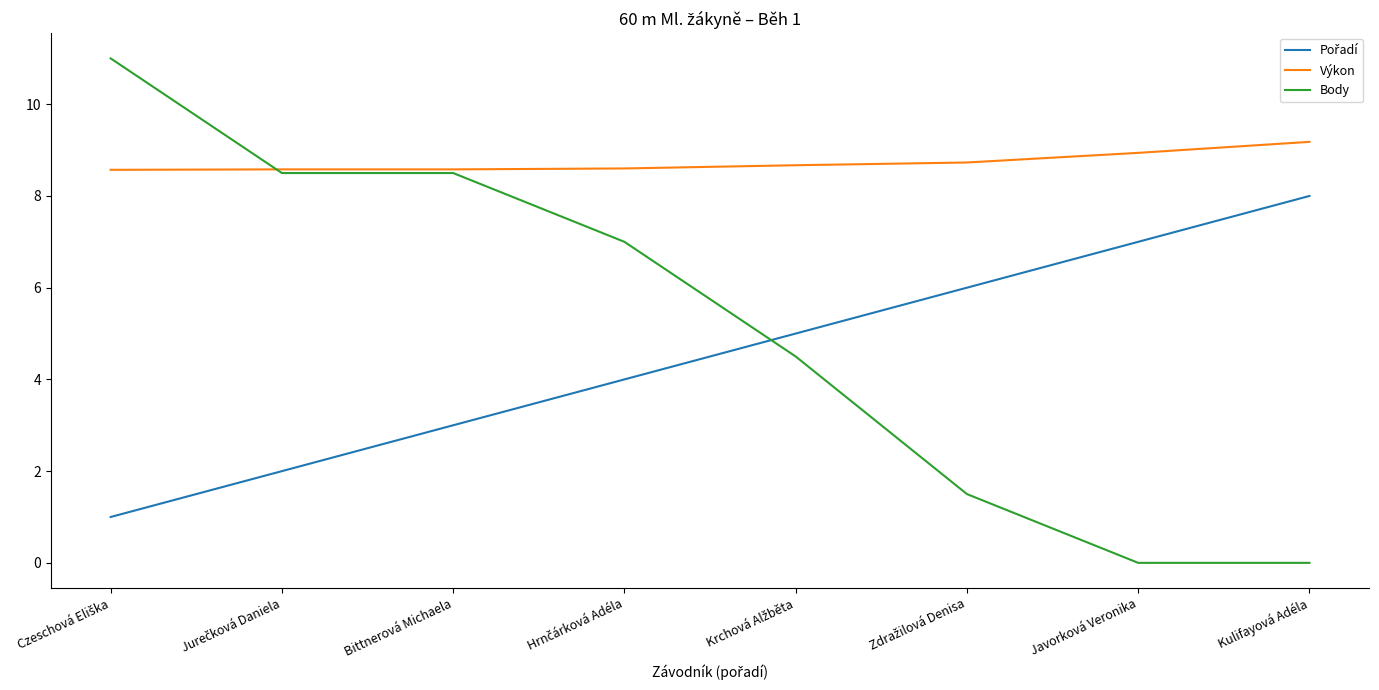

Which series has the largest total across all categories?

Výkon